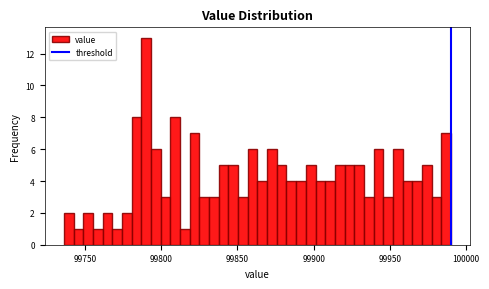

Around what value on the x-axis is the tallest bar? Give the approximate position of its centre, as read against the axis.

99790